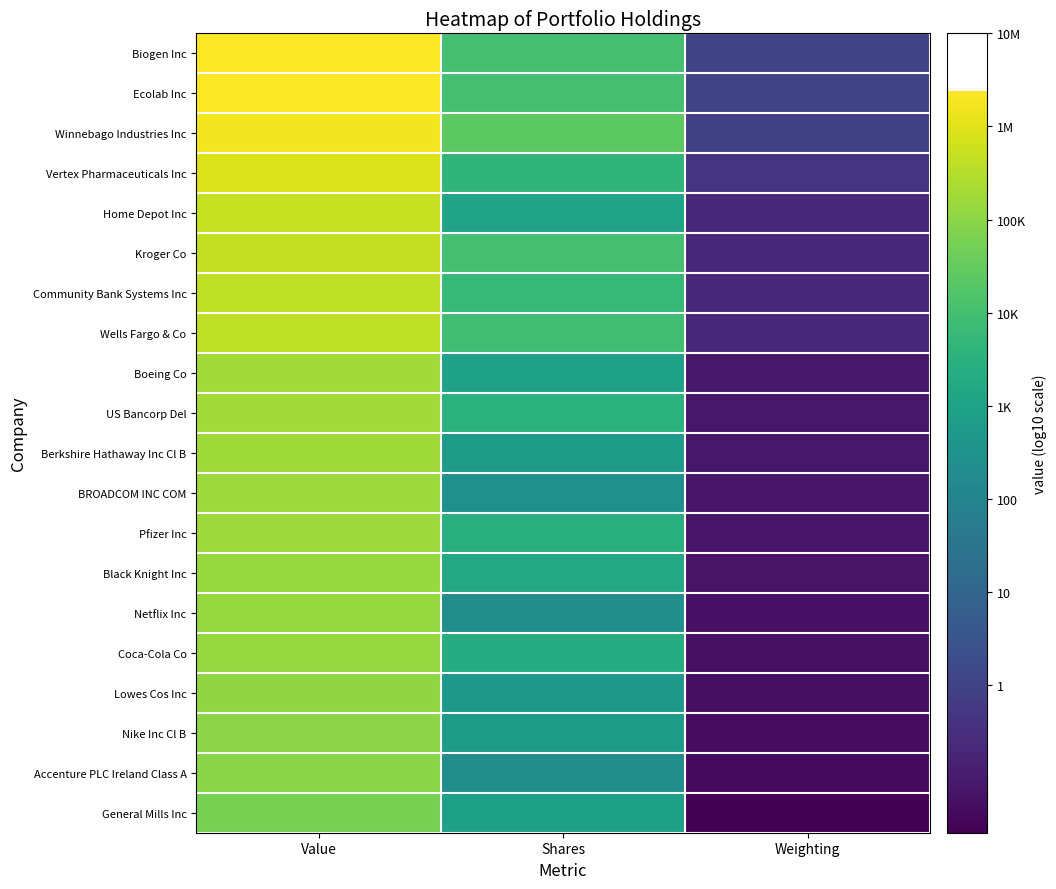

Rank the series by their maximum value, from highest to lowest.

Biogen Inc, Ecolab Inc, Winnebago Industries Inc, Vertex Pharmaceuticals Inc, Home Depot Inc, Kroger Co, Community Bank Systems Inc, Wells Fargo & Co, Boeing Co, US Bancorp Del, Berkshire Hathaway Inc Cl B, Pfizer Inc, BROADCOM INC COM, Black Knight Inc, Netflix Inc, Coca-Cola Co, Lowes Cos Inc, Nike Inc Cl B, Accenture PLC Ireland Class A, General Mills Inc